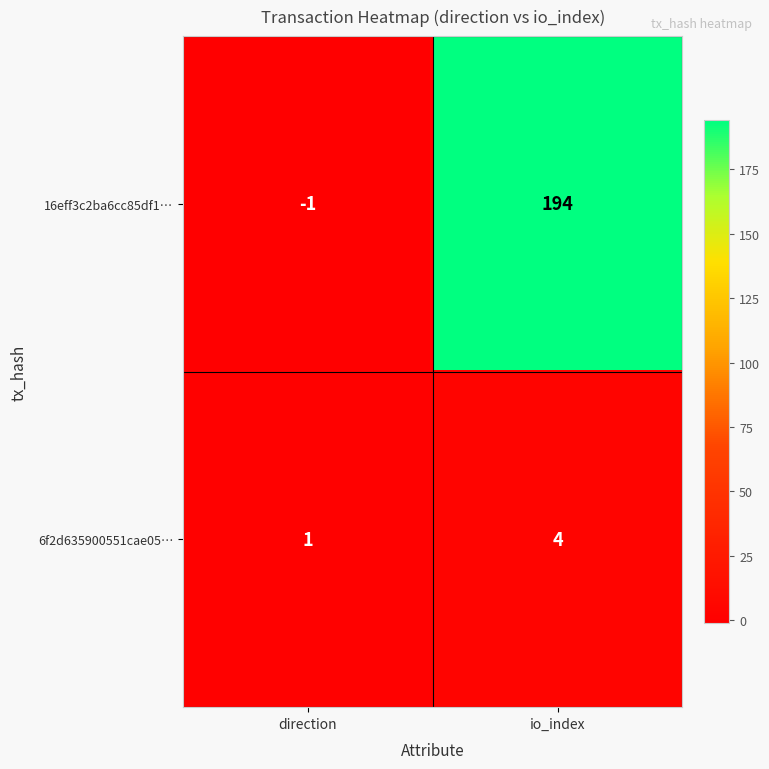

What is the approximate value of 6f2d635900551cae05… at io_index?

4